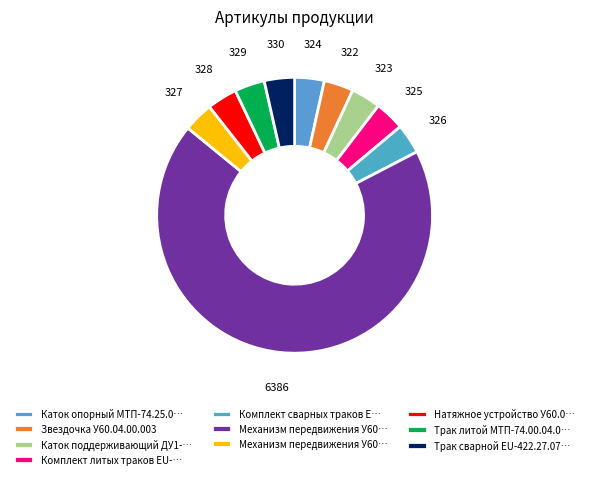

What is the majority slice?

Механизм передвижения У60.01.00.000-02